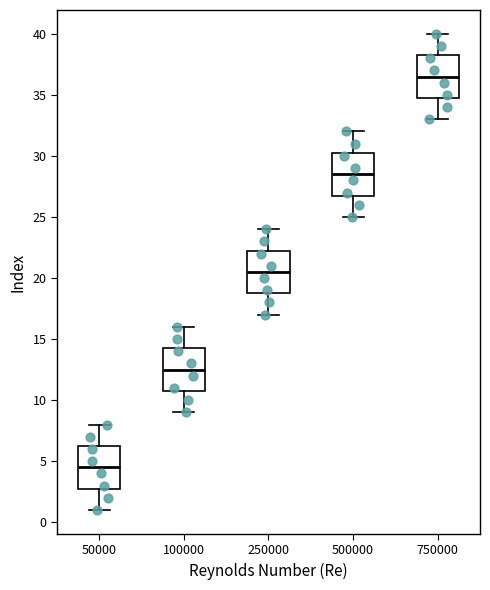

Where is the lower edge of the box at x = 100000 on the y-axis? The values are not printed on the chart, so give them approximately, as read against the axis.

11.0